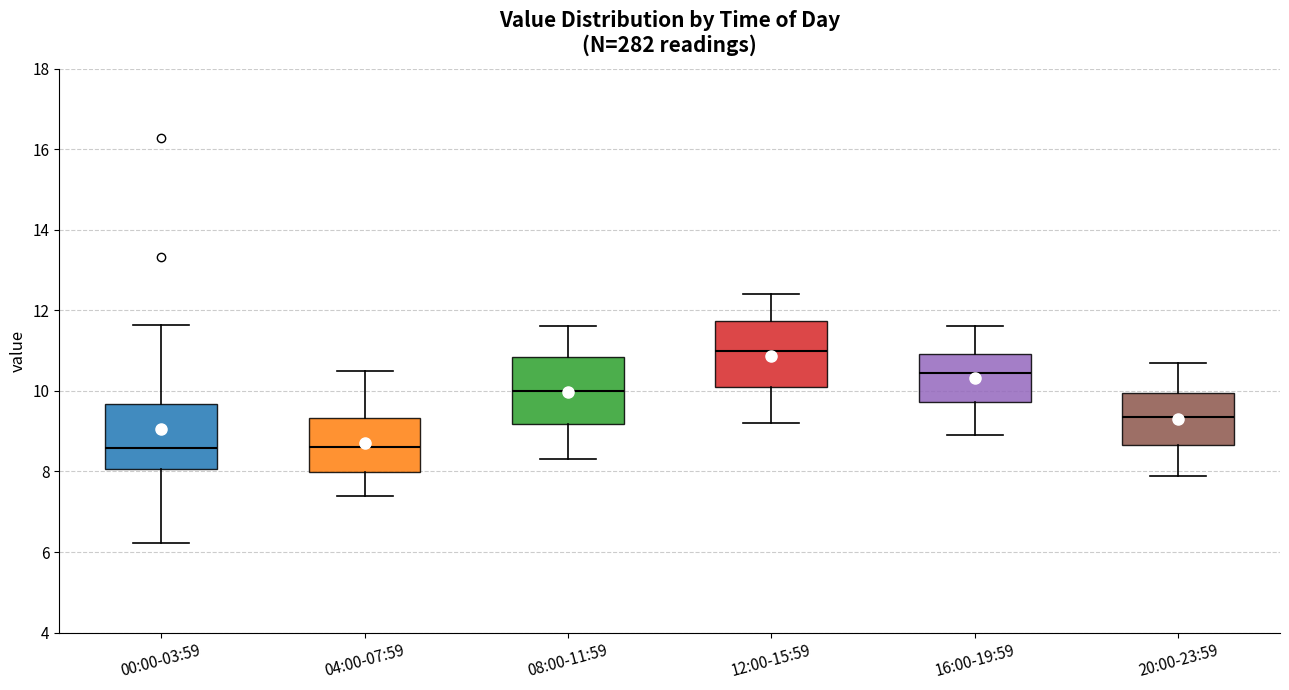

Where is the upper edge of the box for 08:00-11:59 on the y-axis? The values are not printed on the chart, so give them approximately, as read against the axis.

10.8